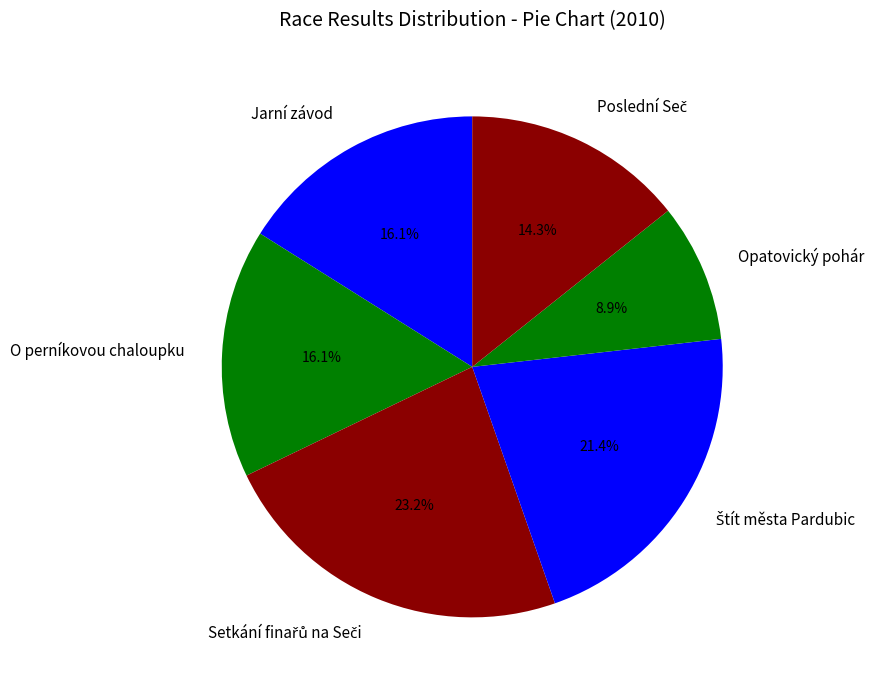

How many segments does this pie chart have?

6